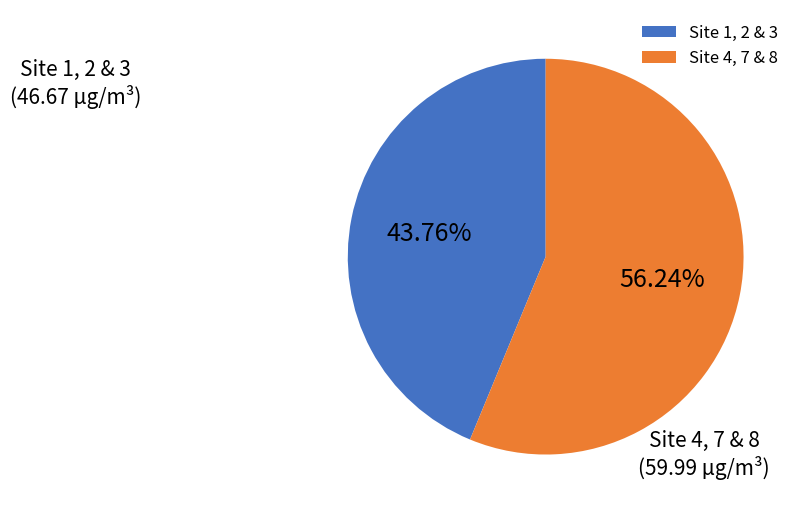

Rank the categories by value from highest to lowest.

Site 4, 7 & 8, Site 1, 2 & 3